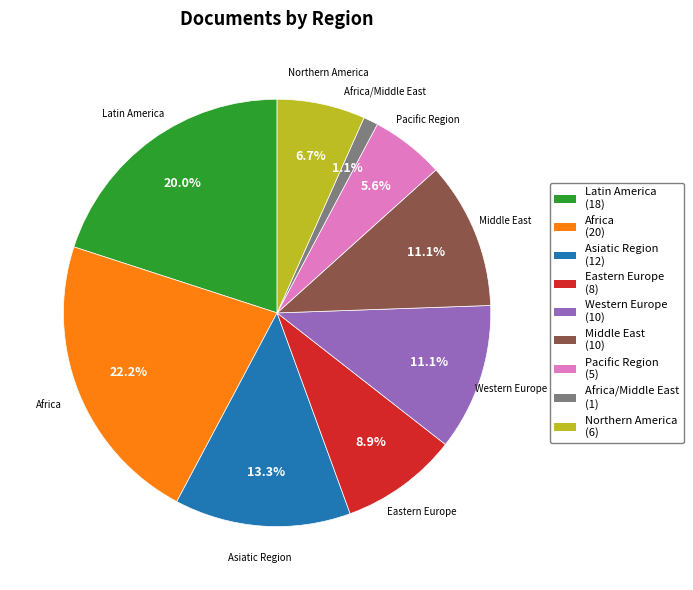

Is there any slice that represents more than half of the pie?

No